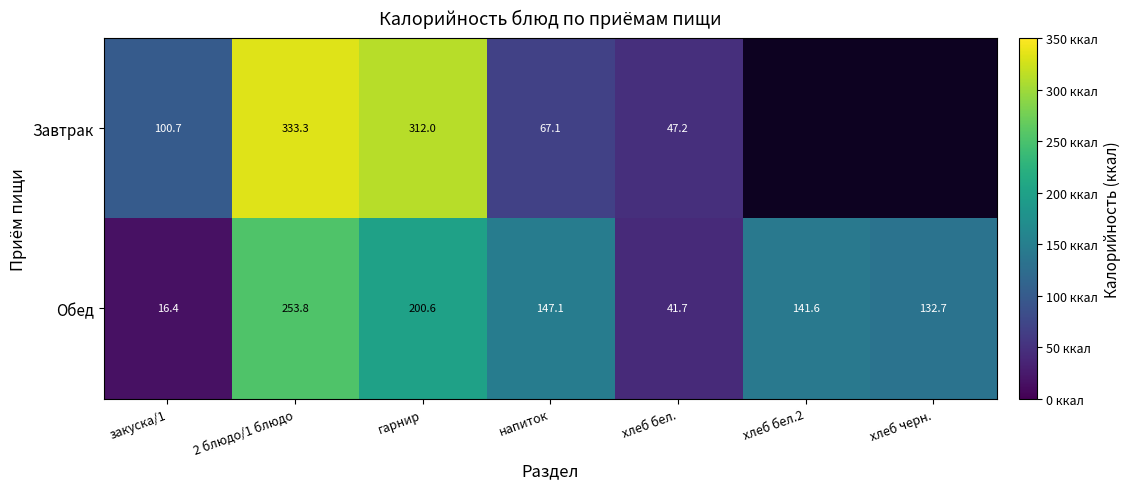

The Завтрак series shows 41.1 at напиток. True or false?

False